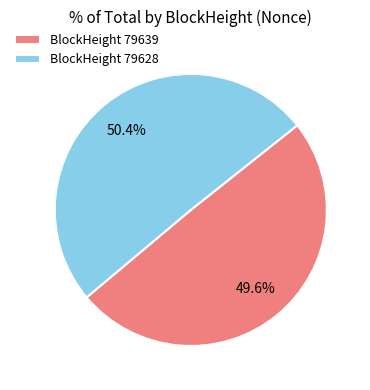

To the nearest percent, what is the average slice percentage?

50%